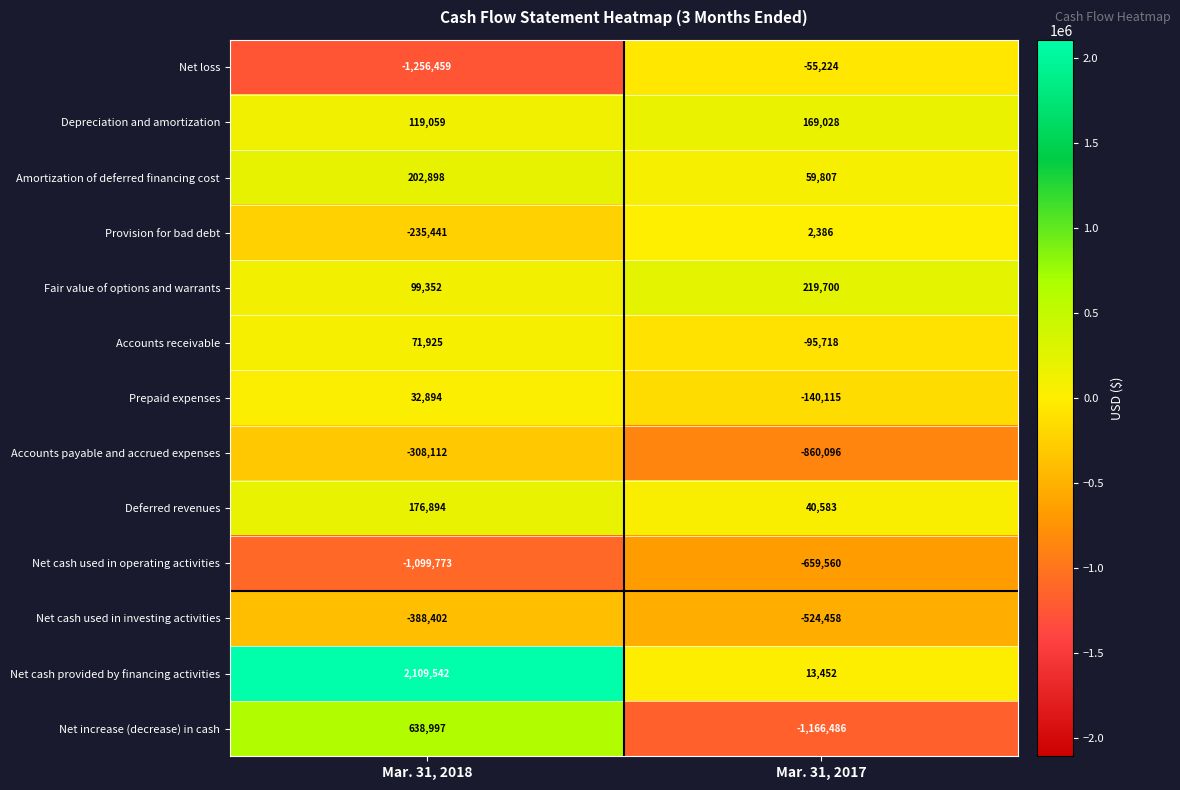

Which label corresponds to the largest value in the chart?

Mar. 31, 2018